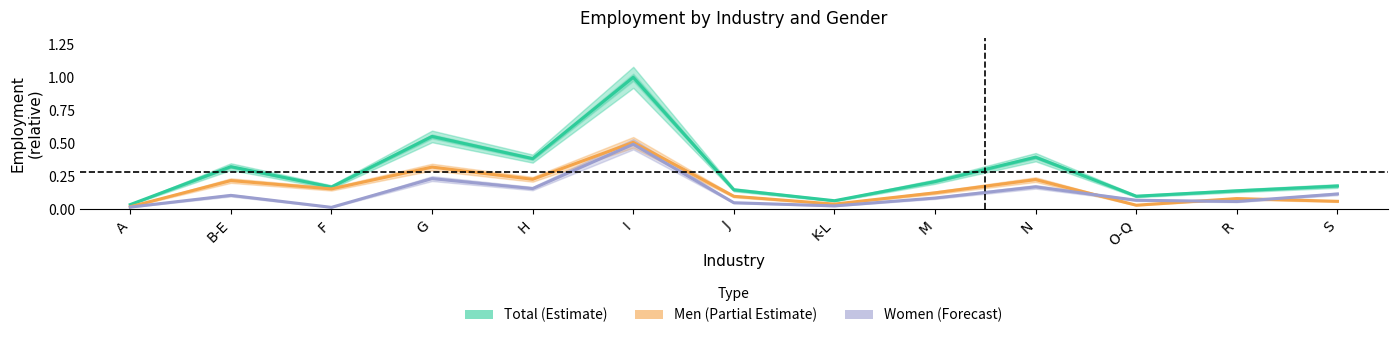

Which series has the largest range (max minus min)?

Total (Estimate)